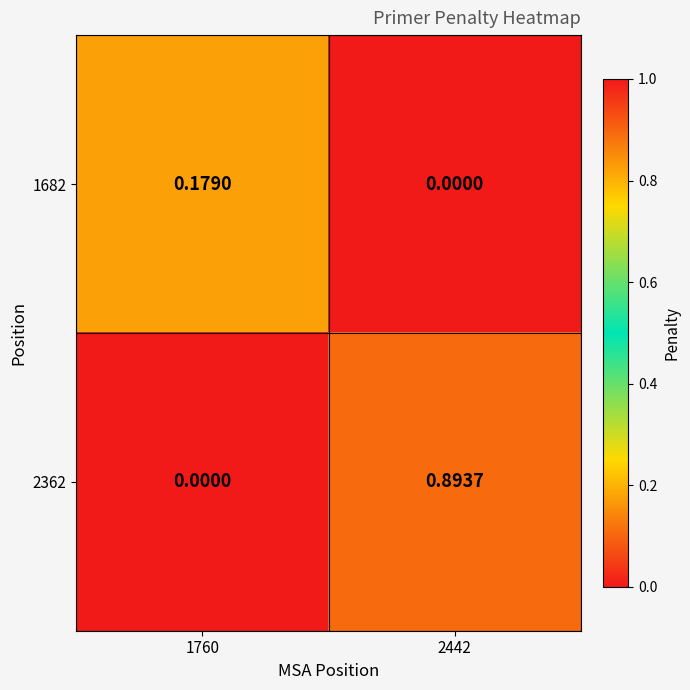

Reading left to right, what are all the values shown in this chart?

1682: 1760=0.2	2442=0.0
2362: 1760=0.0	2442=0.9